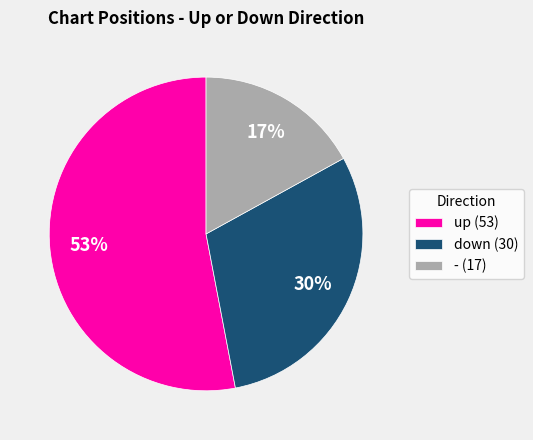

Approximately how many times larger is the value at - compared to down?

0.6